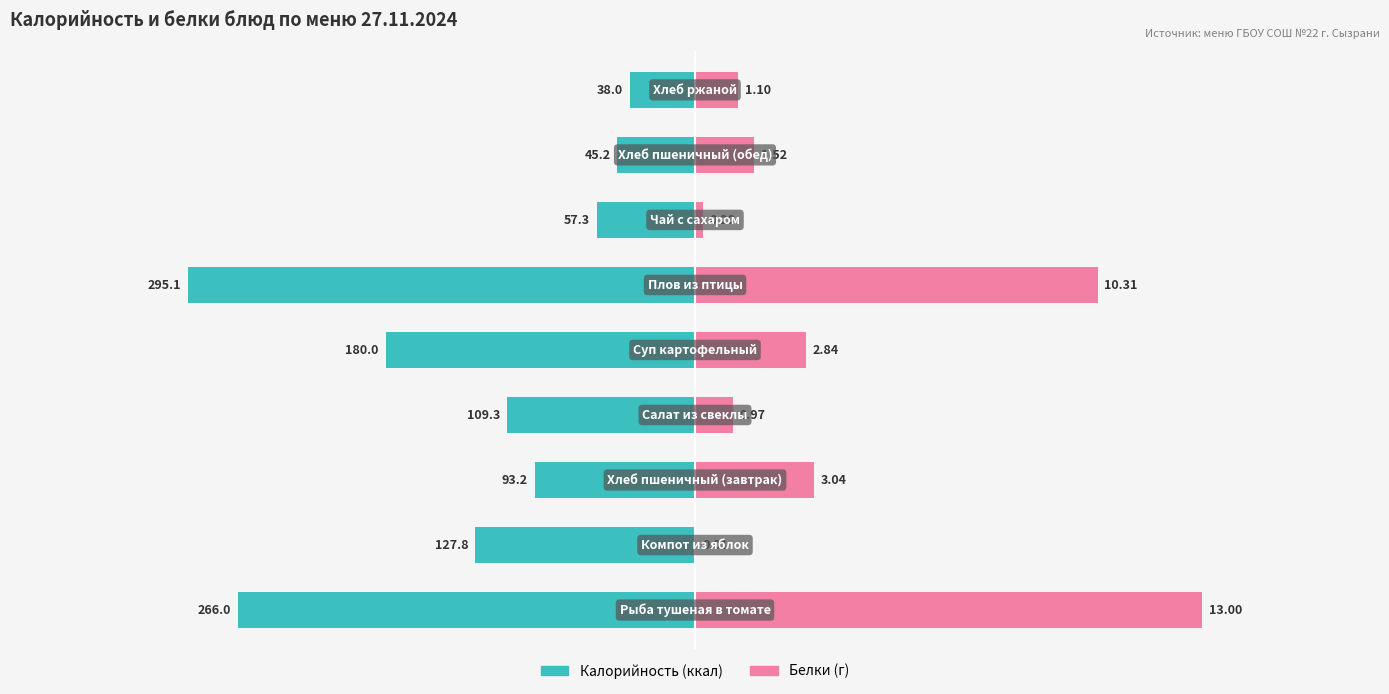

What is the value of the Калорийность bar at the 9th from the left?

-38.0